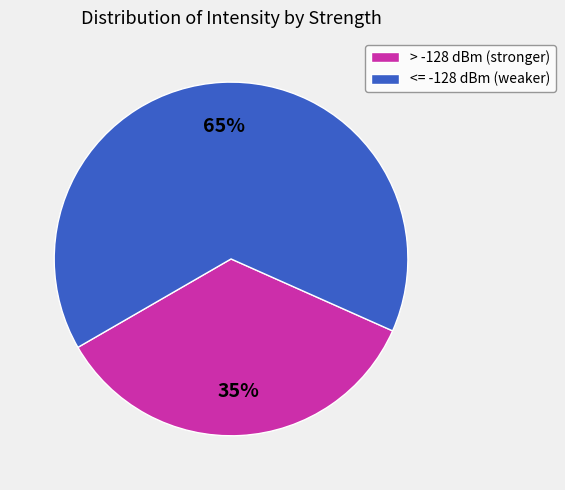

Is there a majority slice in this chart?

Yes